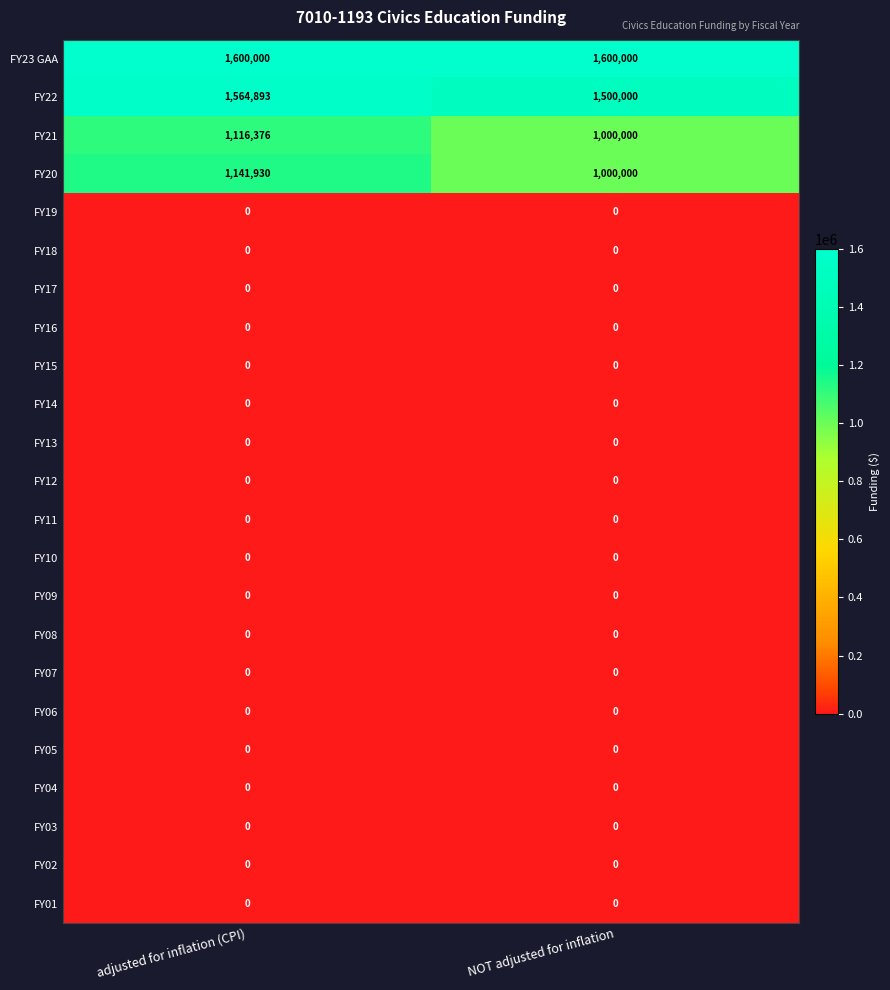

Which series has the largest range (max minus min)?

FY20